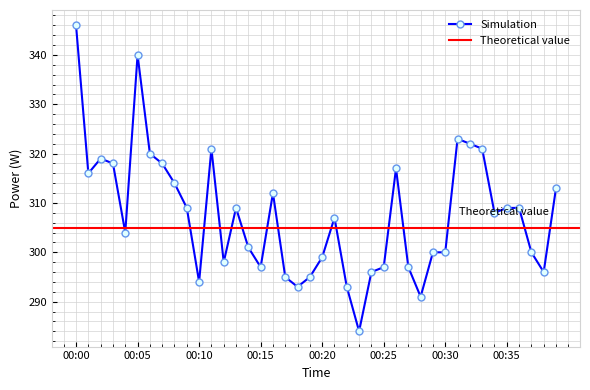

How many interior local peaks (higher than both neighbors) does the data have?

8